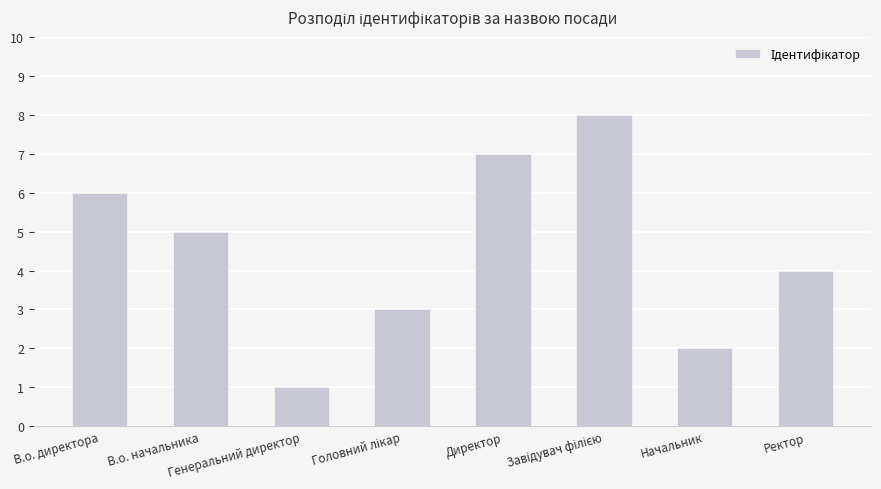

At which category does the chart reach its minimum across all series?

Генеральний директор